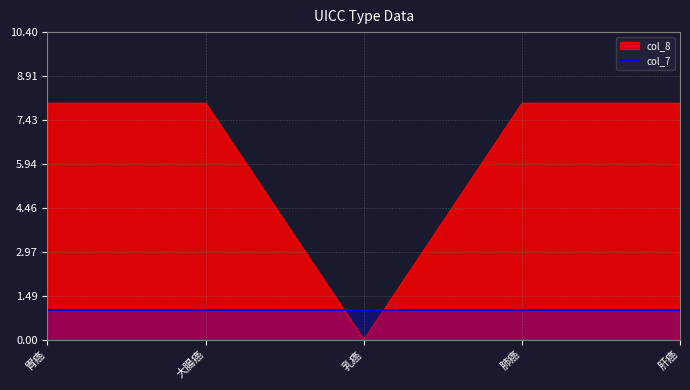

How many points are lower than both their immediate neighbors (excluding endpoints)?

1